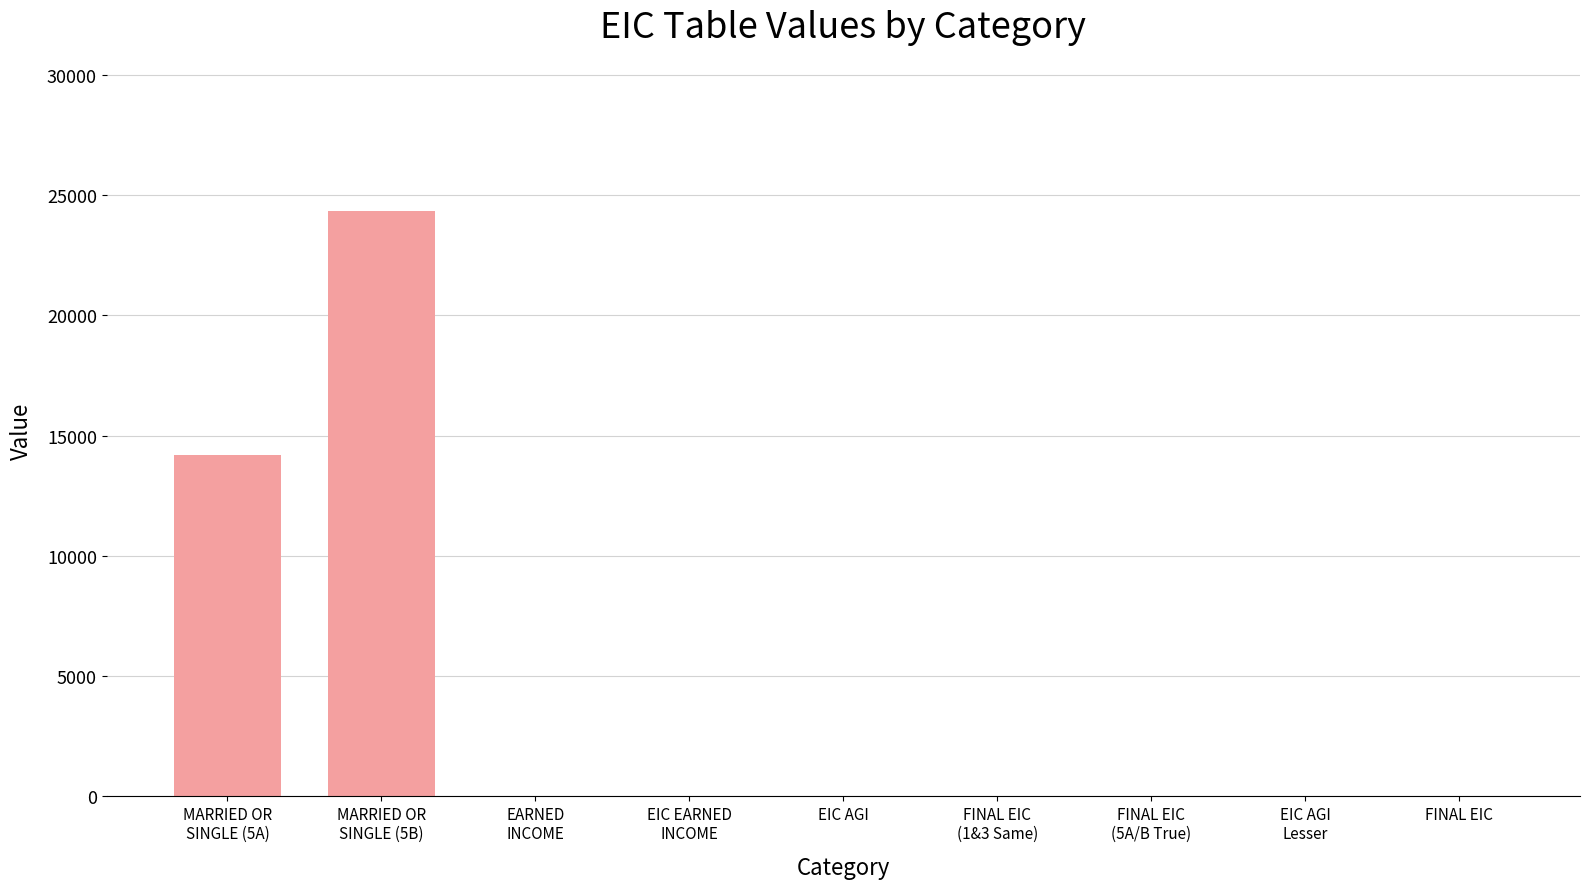

Reading right to left, transcribe all the data shown in this chart.

0	0	0	0	0	0	0	24350	14200